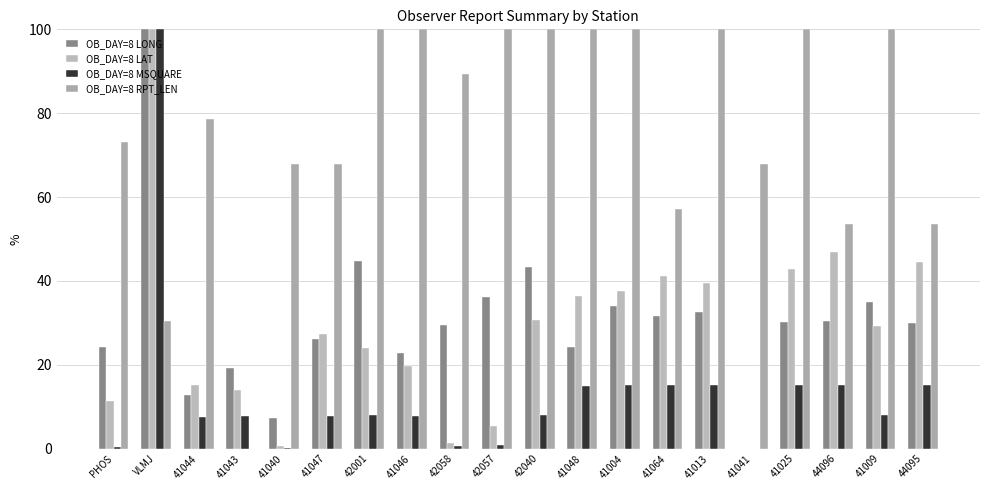

True or false: OB_DAY=8 LONG has a value of 12.8 at 41044.

True